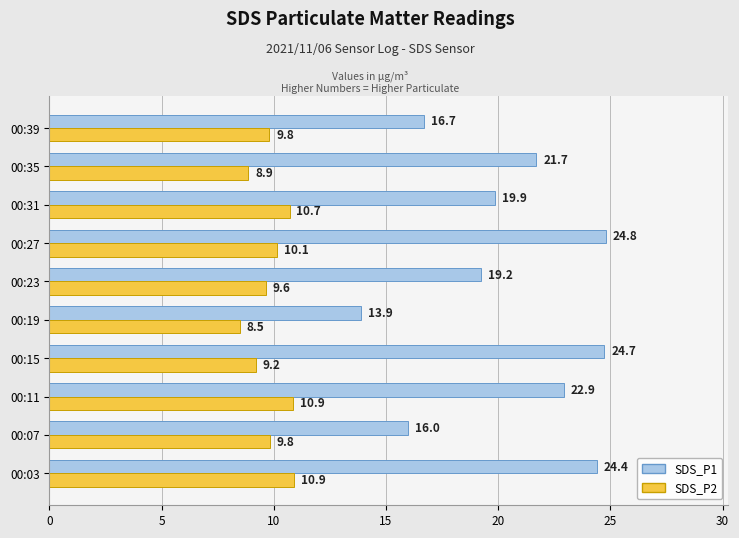

Is the value of SDS_P2 at 00:03 greater than the value of SDS_P1 at 00:11?

No